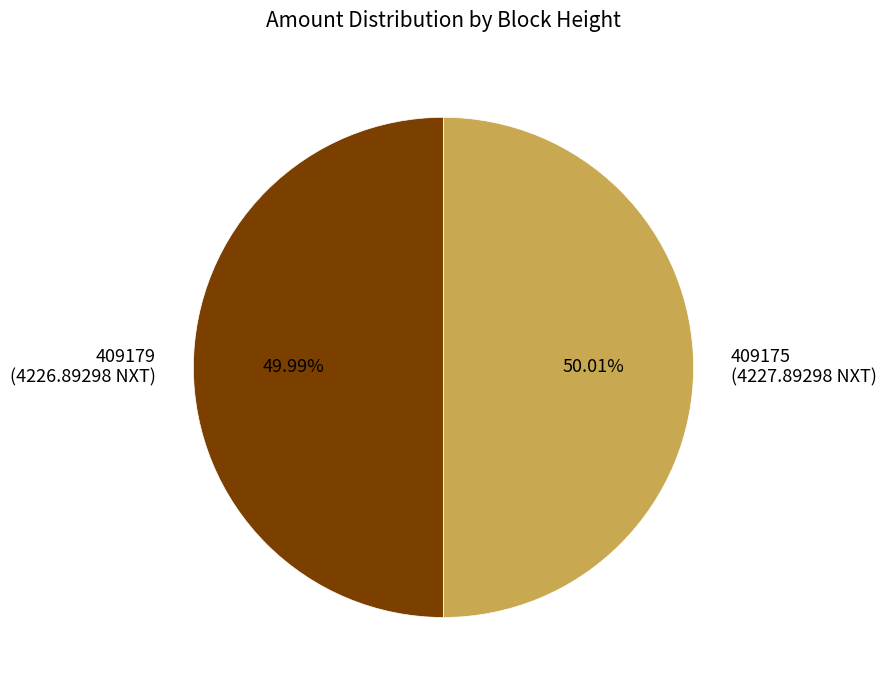

Is the sum of 409179 (4226.89298 NXT) and 409175 (4227.89298 NXT) greater than half?

Yes